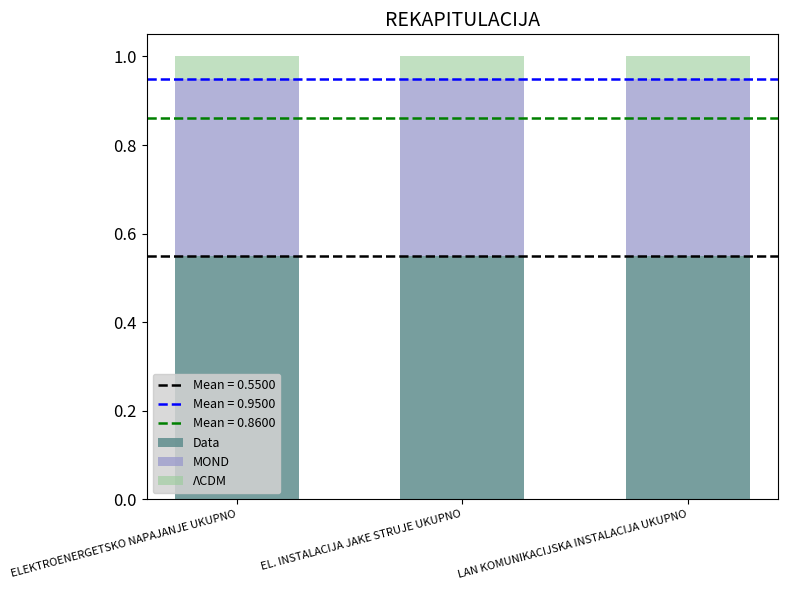

What is the total value across all series at LAN KOMUNIKACIJSKA INSTALACIJA UKUPNO?

1.0